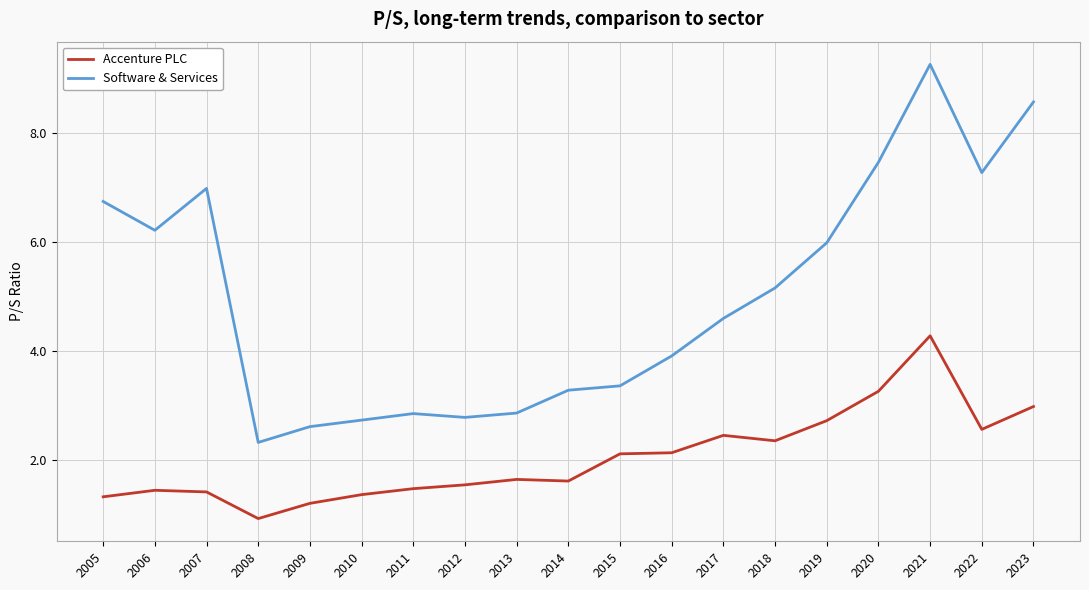

How many distinct data groups are displayed?

2